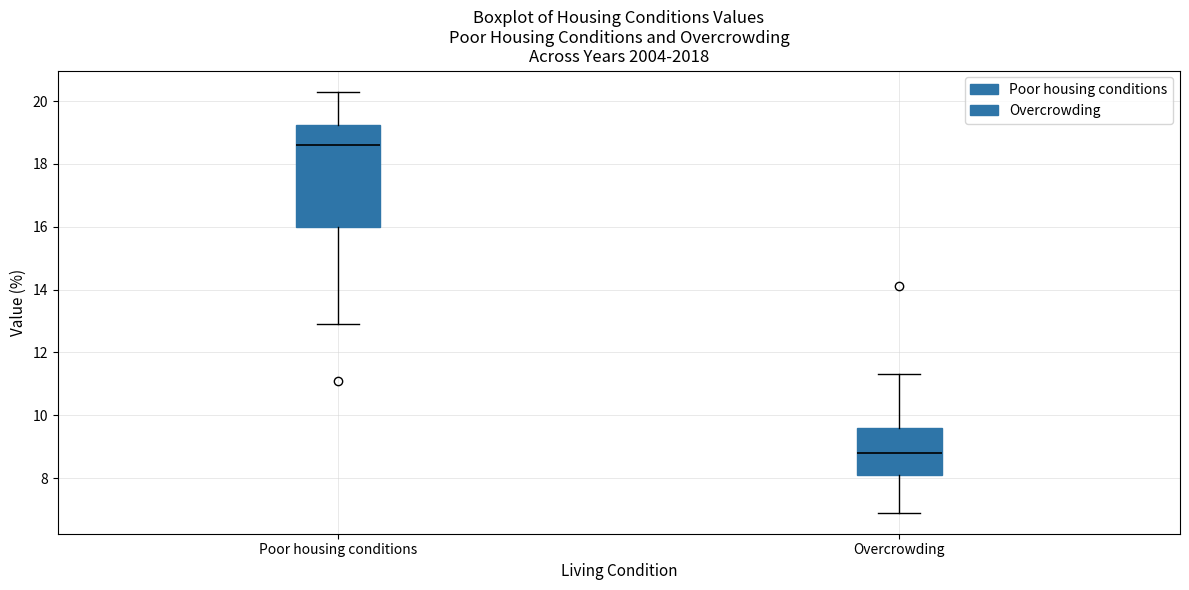

Reading left to right, read every box against the y-axis: the position of its median line, the range the box covers, and the ends of its whiskers. The values are not printed on the chart, so give them approximately, as read against the axis.

Poor housing conditions: median 18.6, box 16.0 to 19.2, whiskers 13.0 to 20.4
Overcrowding: median 8.8, box 8.2 to 9.6, whiskers 7.0 to 11.4